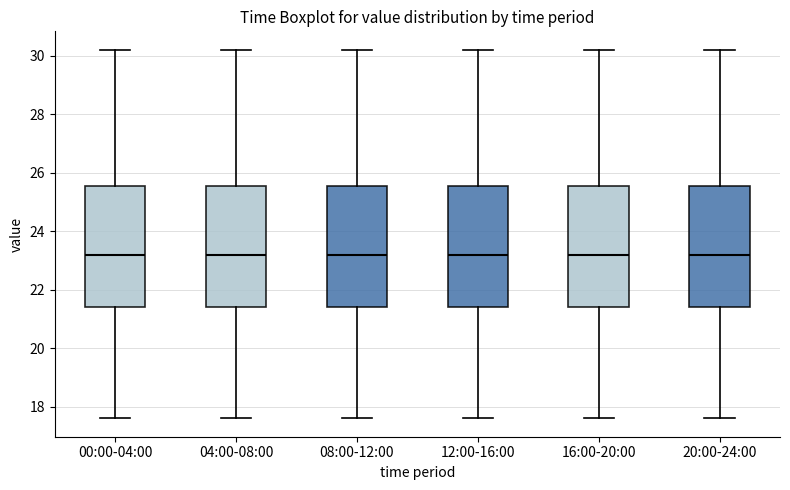

Reading left to right, read every box against the y-axis: the position of its median line, the range the box covers, and the ends of its whiskers. The values are not printed on the chart, so give them approximately, as read against the axis.

00:00-04:00: median 23.2, box 21.4 to 25.6, whiskers 17.6 to 30.2
04:00-08:00: median 23.2, box 21.4 to 25.6, whiskers 17.6 to 30.2
08:00-12:00: median 23.2, box 21.4 to 25.6, whiskers 17.6 to 30.2
12:00-16:00: median 23.2, box 21.4 to 25.6, whiskers 17.6 to 30.2
16:00-20:00: median 23.2, box 21.4 to 25.6, whiskers 17.6 to 30.2
20:00-24:00: median 23.2, box 21.4 to 25.6, whiskers 17.6 to 30.2